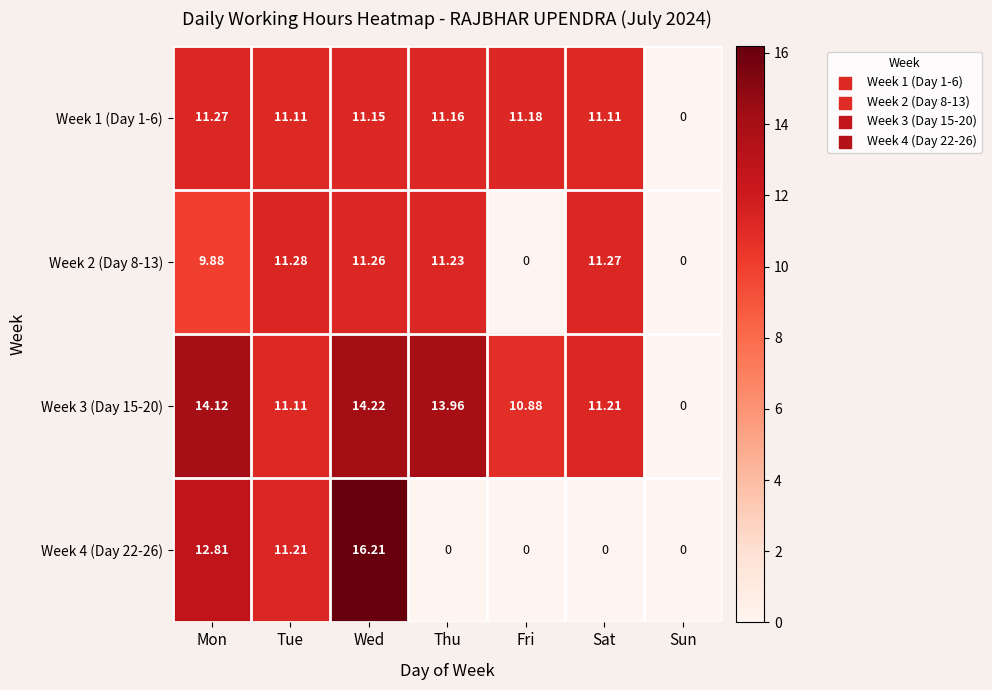

Where does the Week 3 (Day 15-20) series first go above 11?

Mon